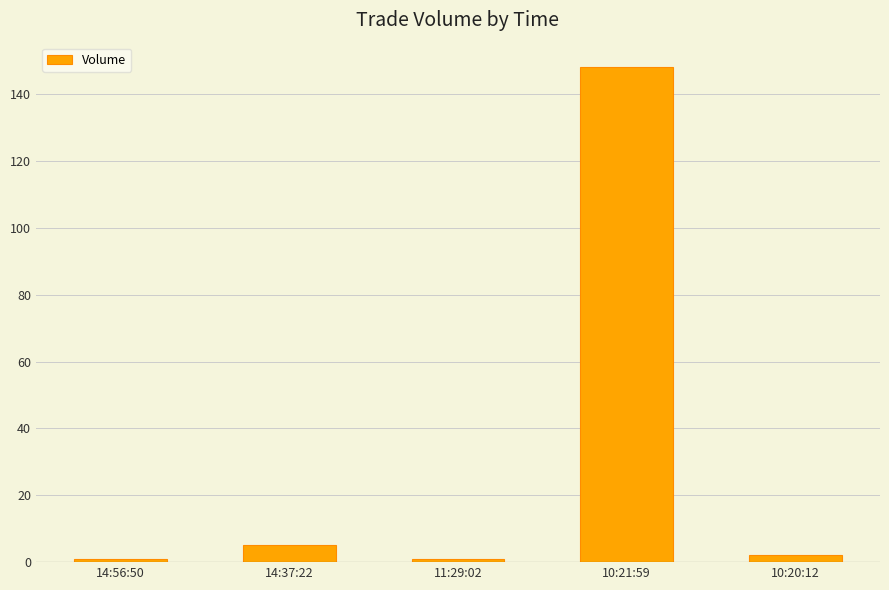

Which label corresponds to the largest value in the chart?

10:21:59